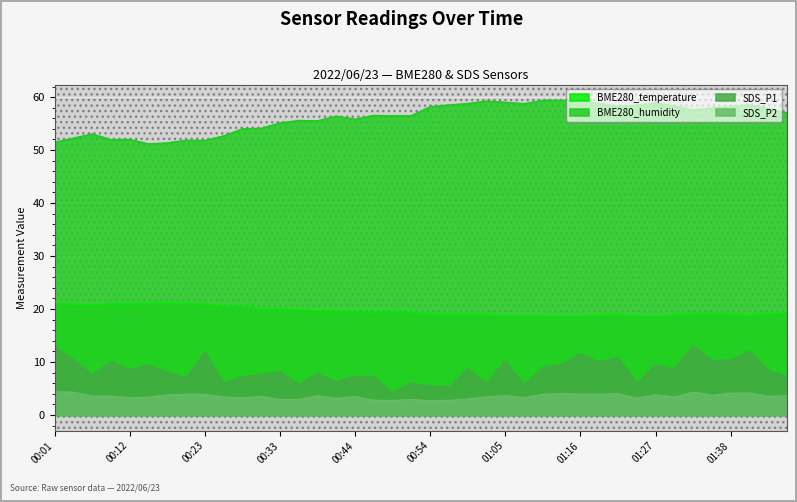

Which category has the lowest value across all series?

00:54